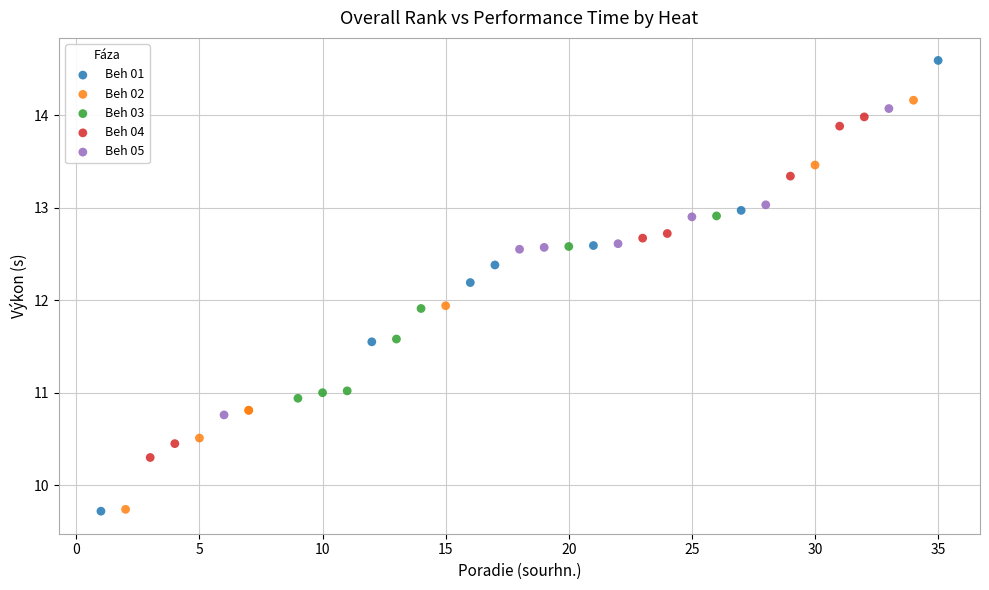

What are all the series names shown in the legend?

Beh 01, Beh 02, Beh 03, Beh 04, Beh 05